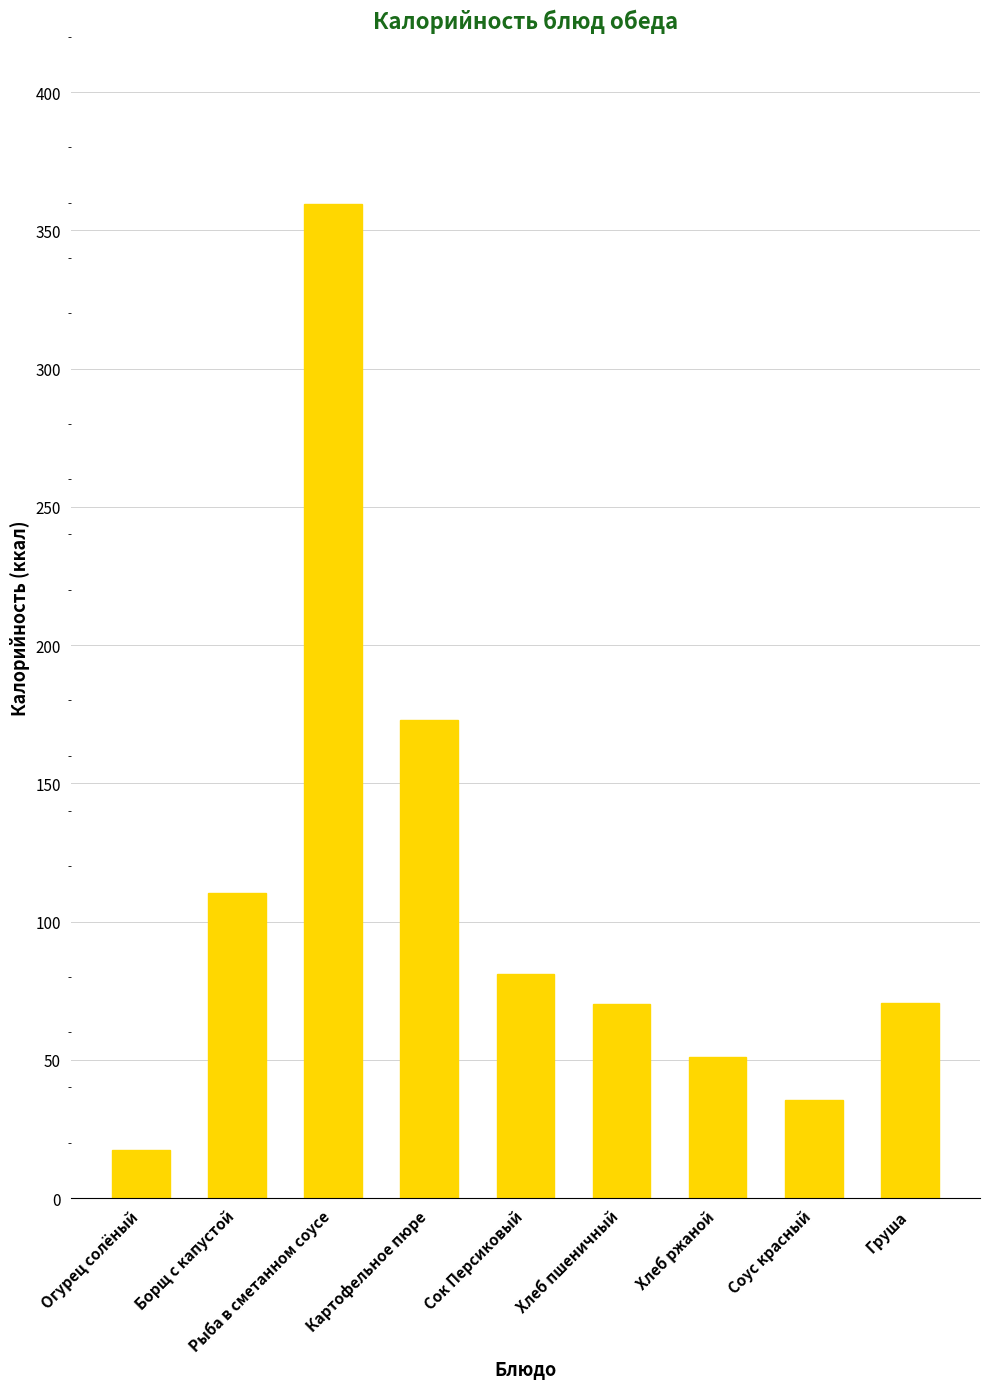

What is the label of the 4th bar from the left?

Картофельное пюре